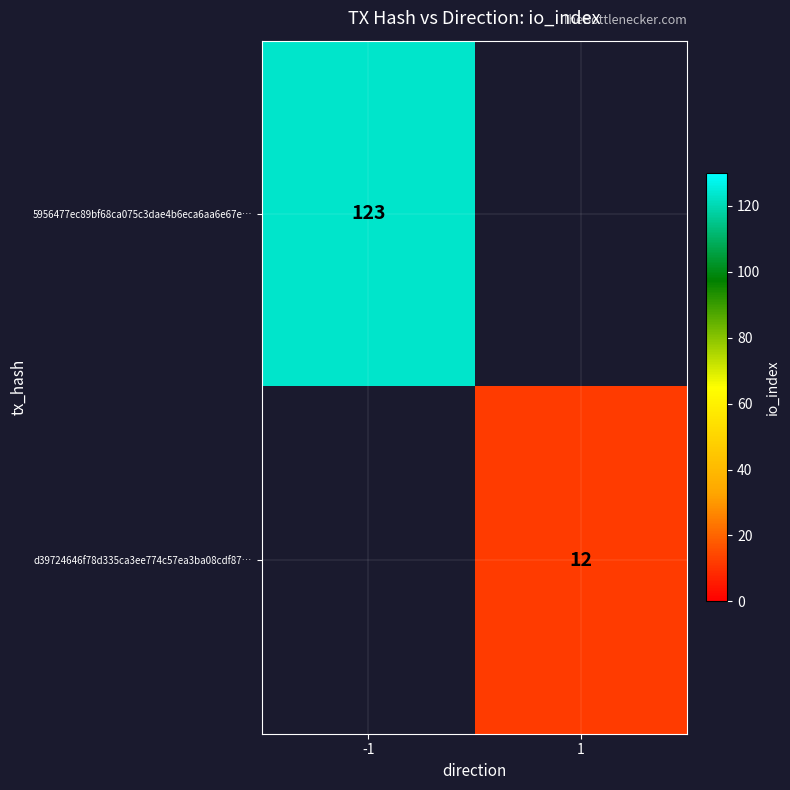

At which category is the sum across all series the highest?

-1